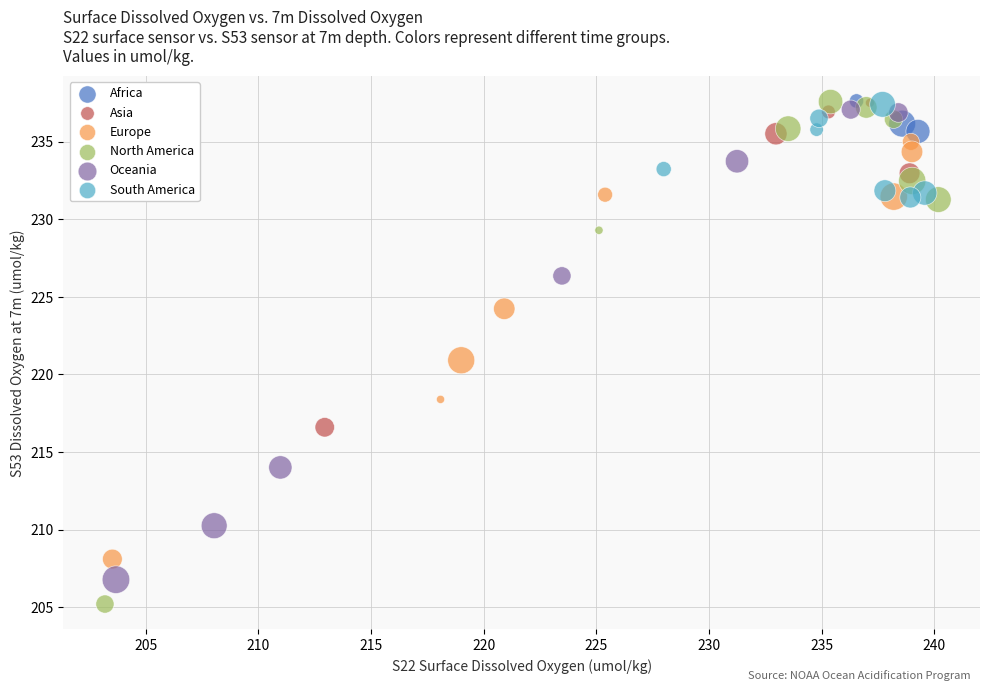

Which series has the widest spread of Y values?

North America